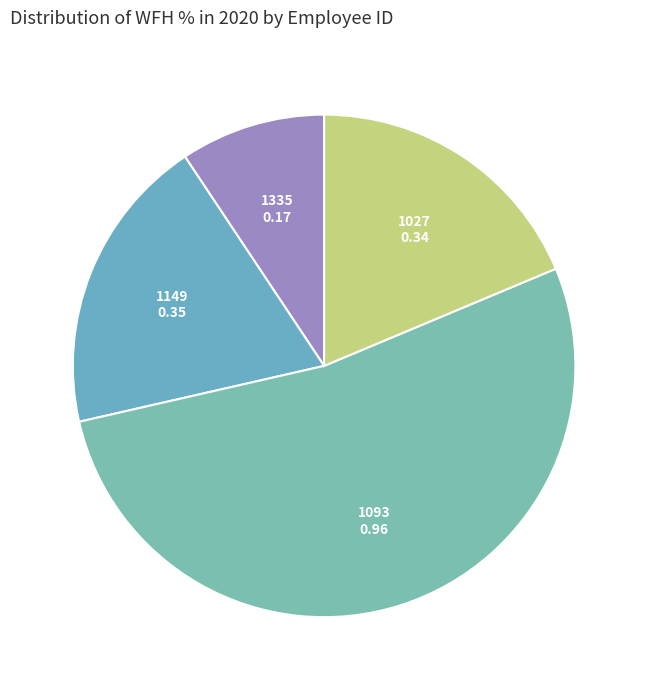

What is the majority slice?

1093